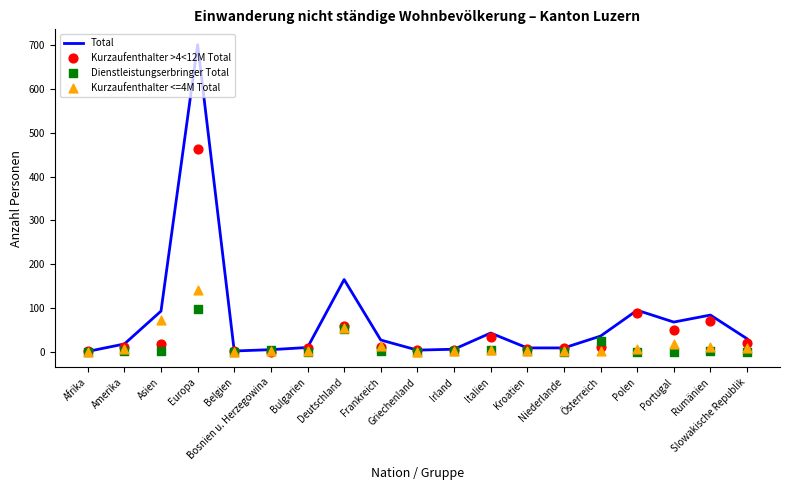

Which series reaches the minimum Y coordinate?

Kurzaufenthalter >4<12M Total